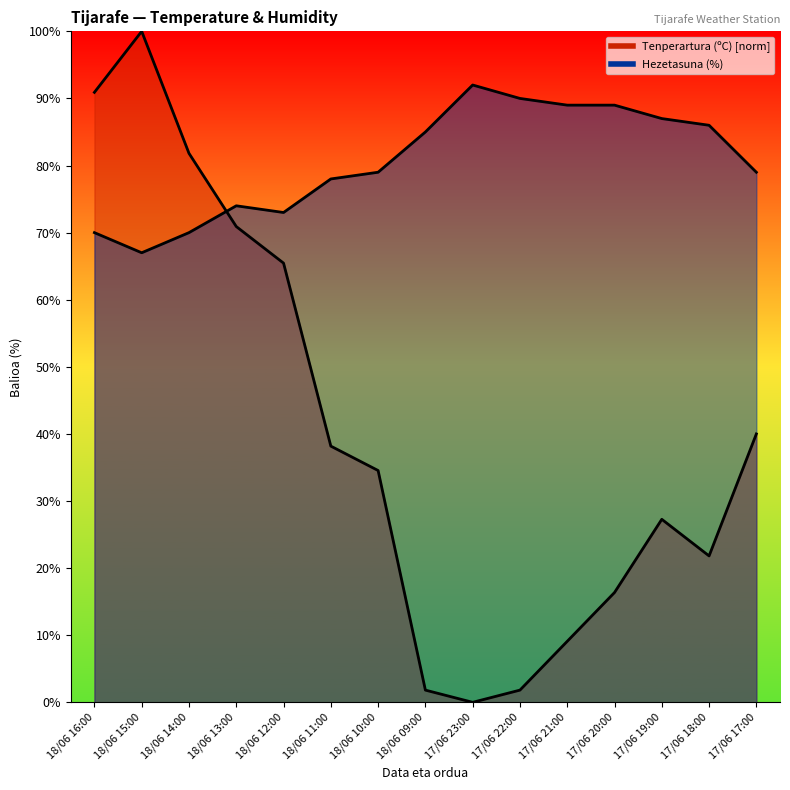

Between 17/06 20:00 and 18/06 14:00, which is larger?

18/06 14:00